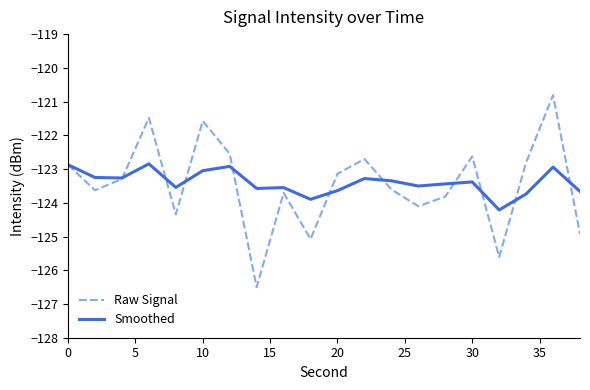

What is the lowest value of the Smoothed series?

-124.2